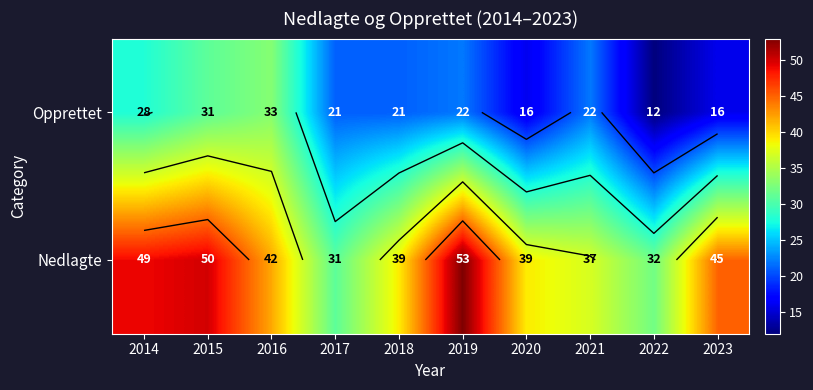

What is the difference between the highest and lowest values at 2014?

21